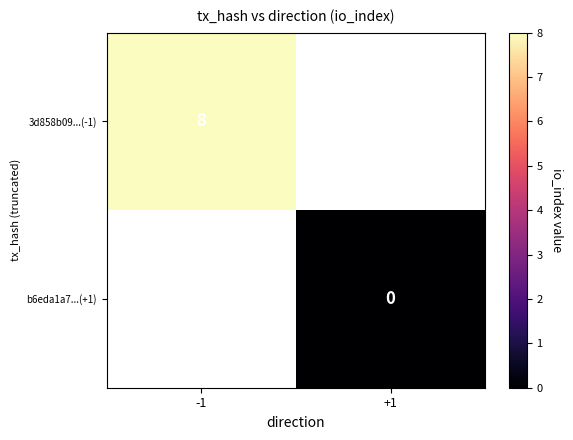

Is it true that 3d858b09...(-1) equals 14 at -1?

False